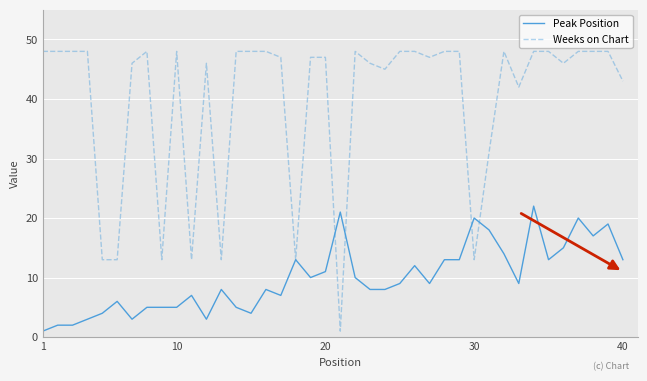

True or false: Weeks on Chart and Peak Position intersect in this chart.

True